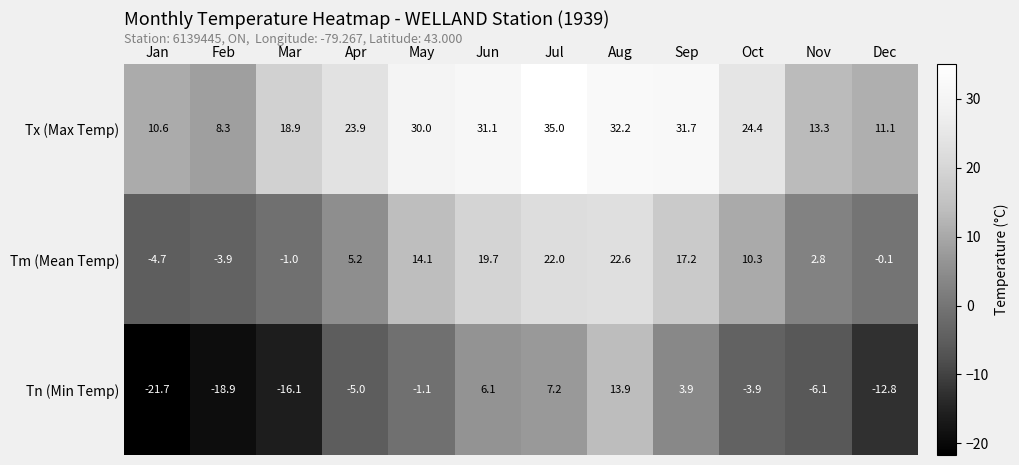

How many data points in Tm (Mean Temp) are less than 10?

6